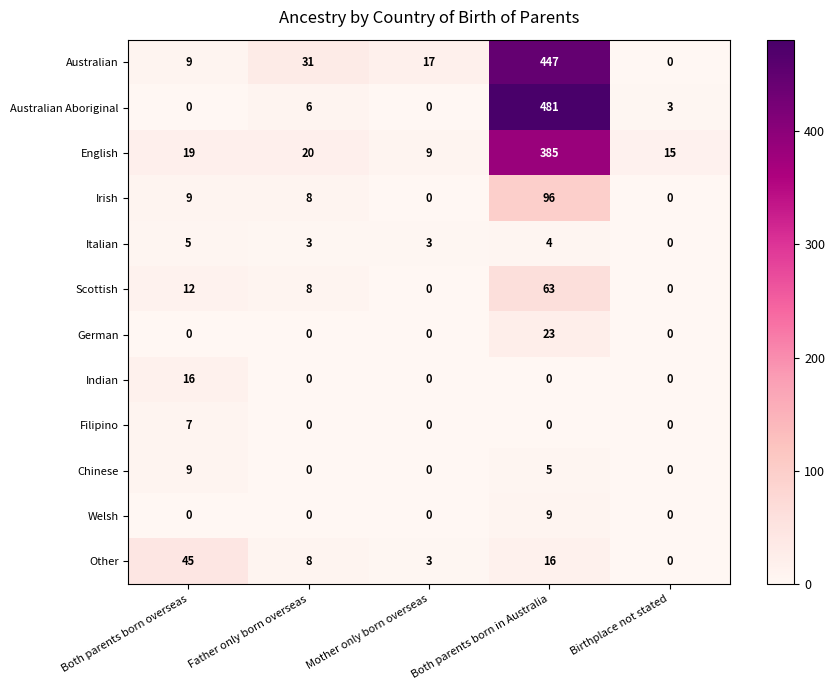

Count the Italian values in the range 3 to 4.

3